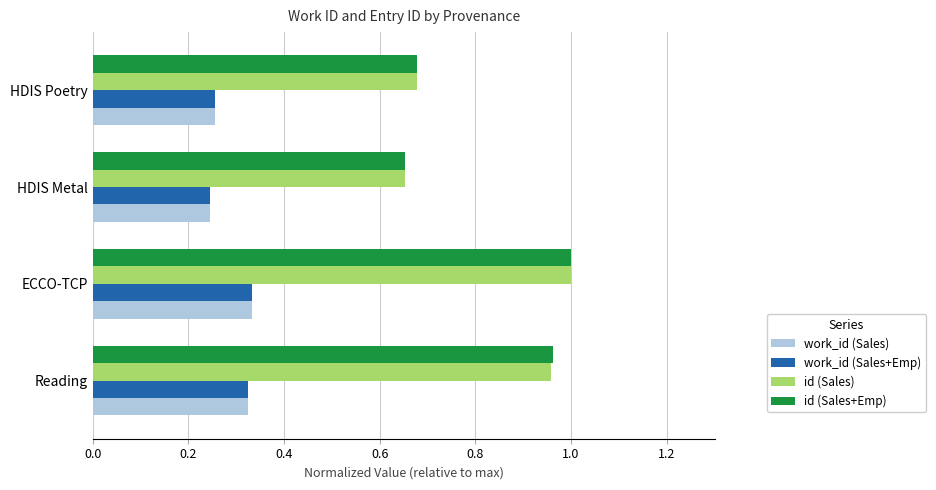

What is the sum of the id (Sales+Emp) values at Reading and HDIS Metal?

1.6